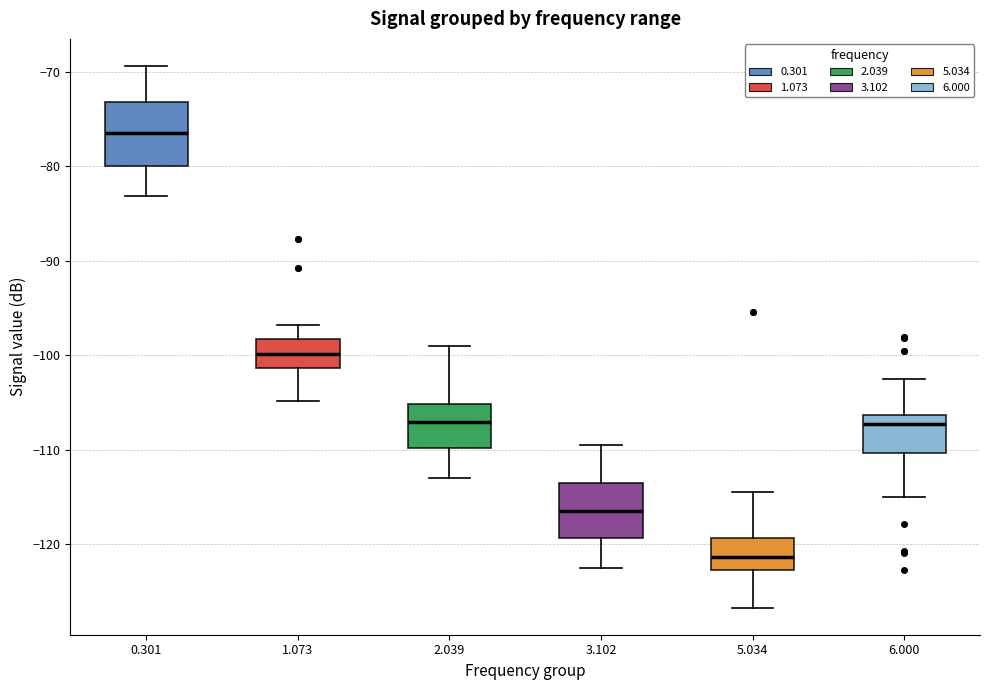

Reading left to right, read every box against the y-axis: the position of its median line, the range the box covers, and the ends of its whiskers. The values are not printed on the chart, so give them approximately, as read against the axis.

0.301: median -76, box -80 to -73, whiskers -83 to -69
1.073: median -100, box -101 to -98, whiskers -105 to -97
2.039: median -107, box -110 to -105, whiskers -113 to -99
3.102: median -116, box -119 to -113, whiskers -122 to -109
5.034: median -121, box -123 to -119, whiskers -127 to -114
6.000: median -107, box -110 to -106, whiskers -115 to -102